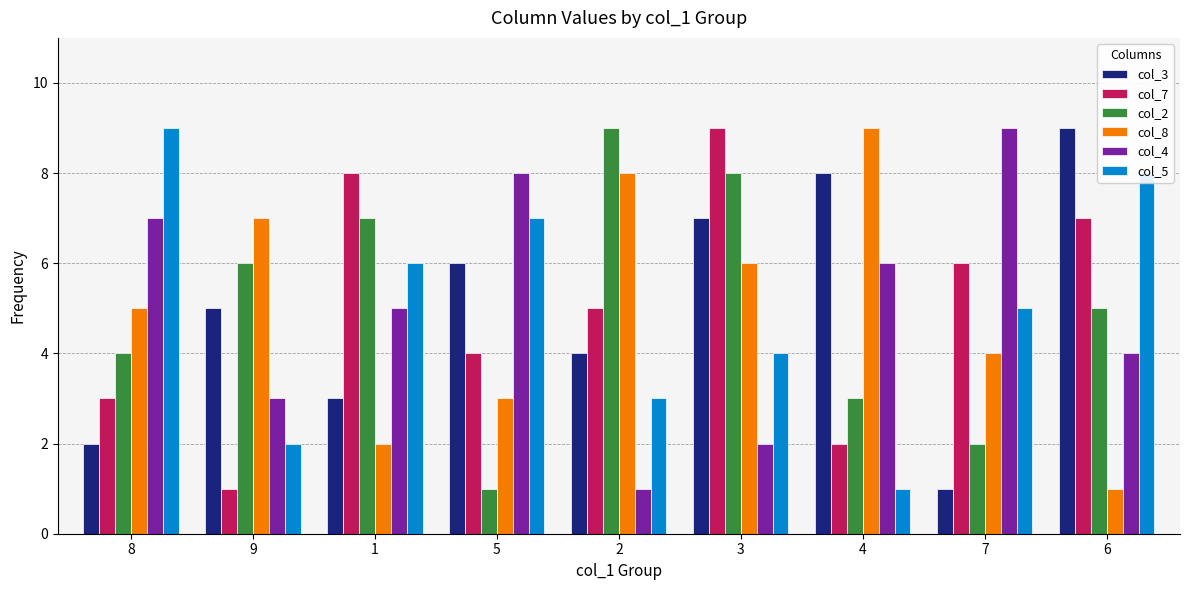

What is the greatest value displayed?

9